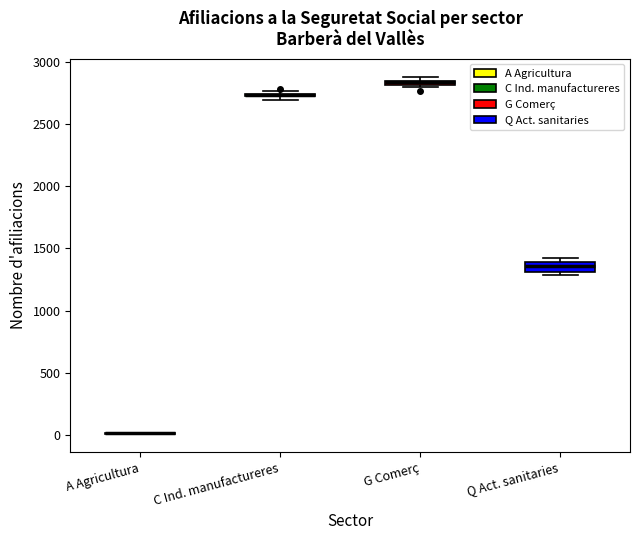

Which box is the tallest, from its lower edge to its upper edge?

Q Act. sanitaries